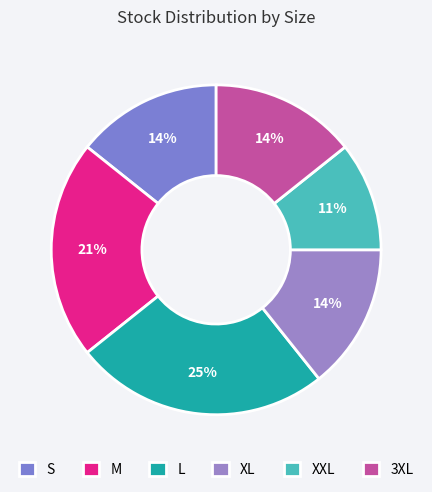

Count the number of slices in the pie.

6